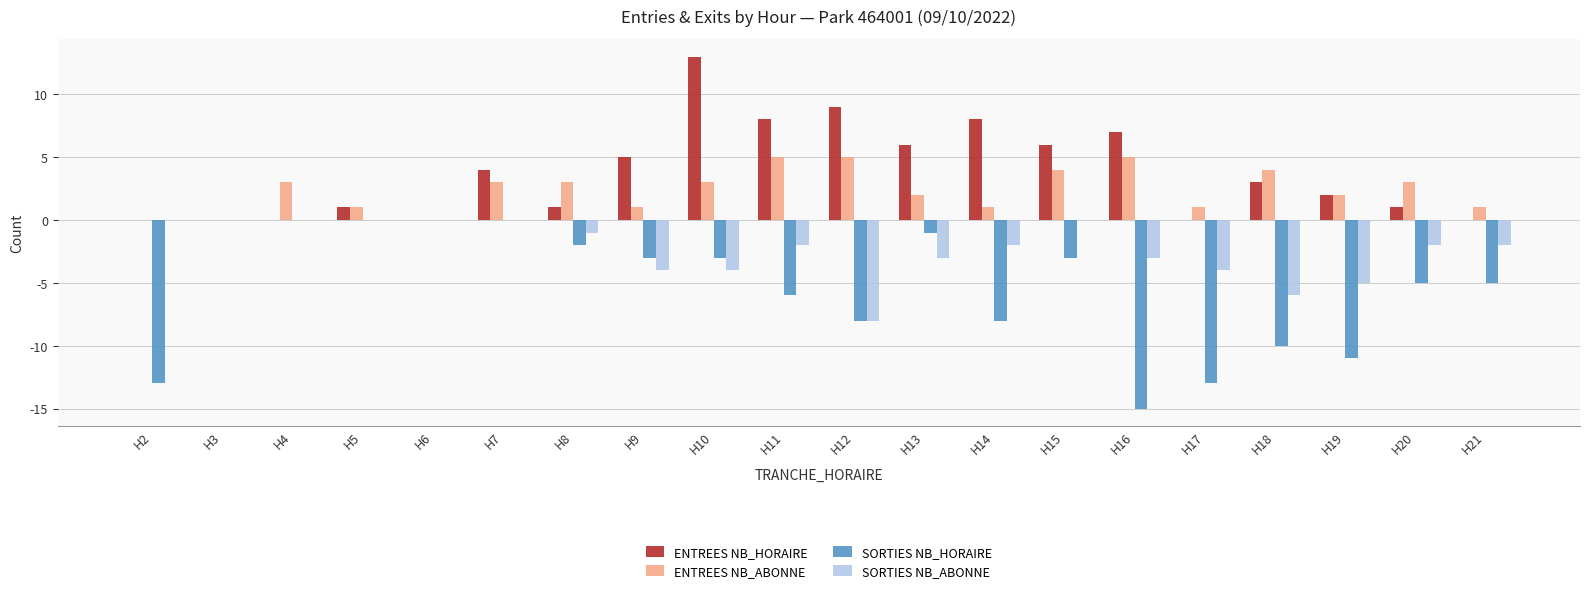

True or false: ENTREES NB_ABONNE has a value of 3 at H8.

True